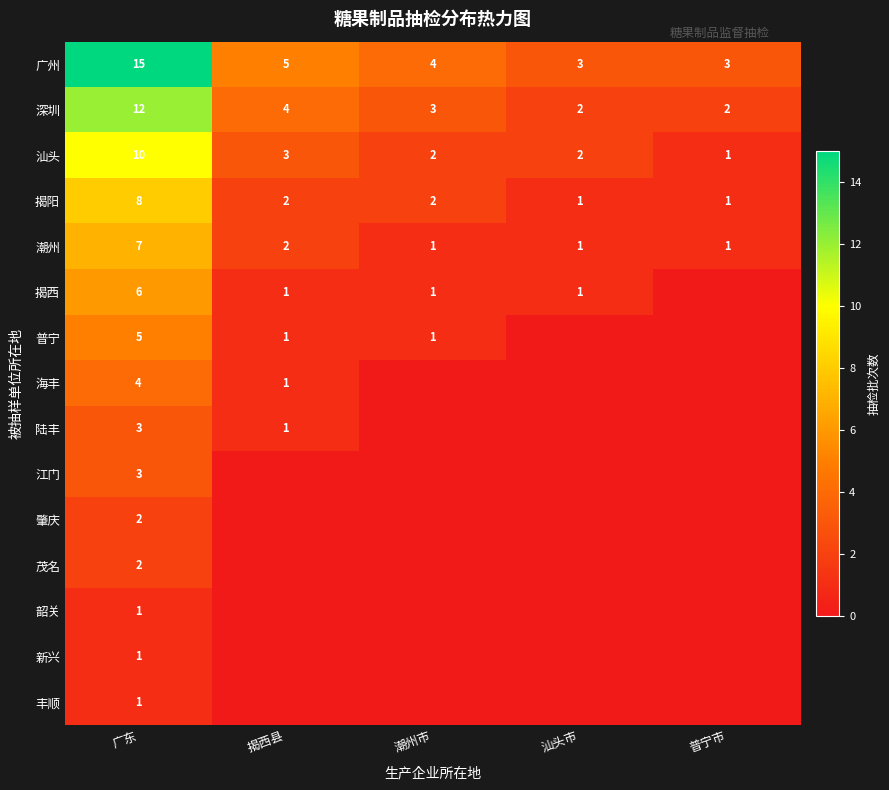

What is the difference between the highest and lowest values at 广东?

14